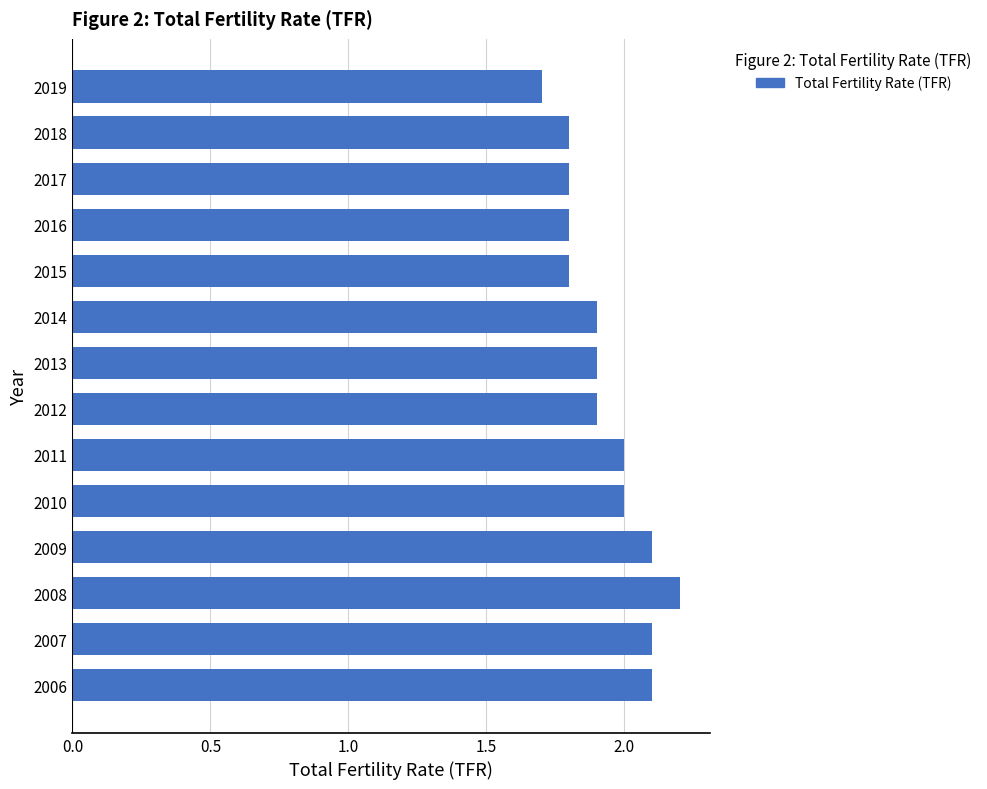

Does the chart contain stacked bars?

No